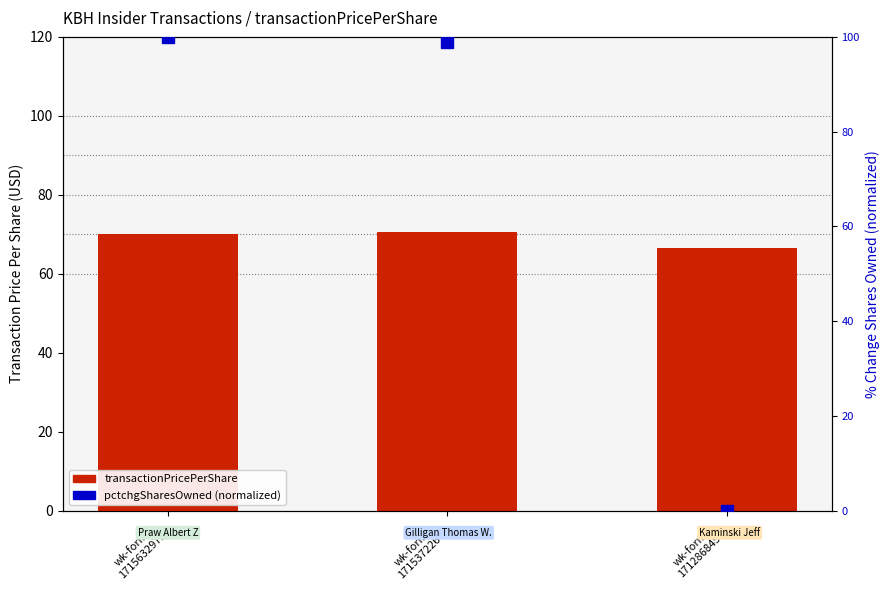

How many data points in pctchgSharesOwned (normalized) are above 98?

2